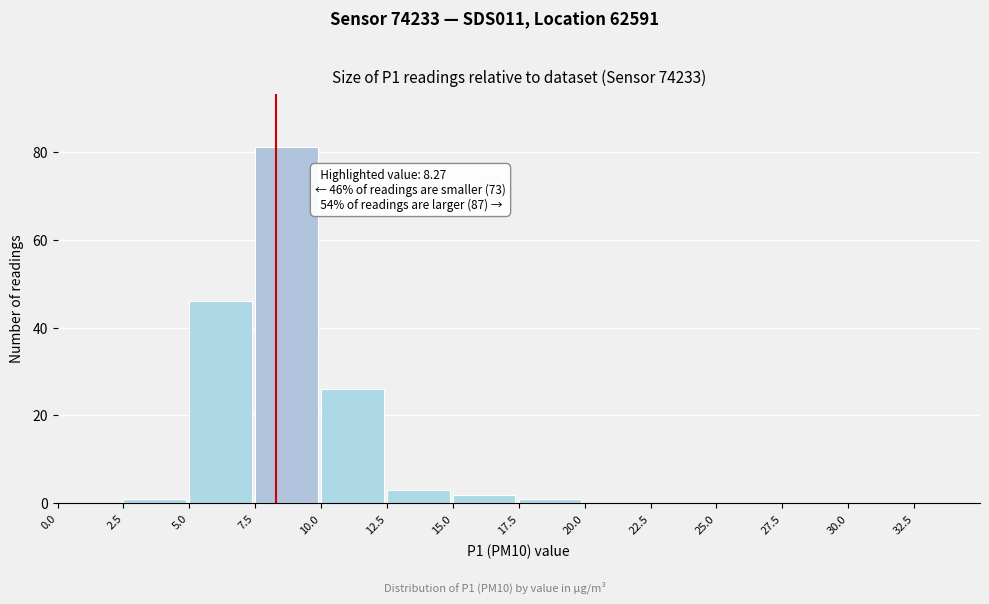

Which range on the x-axis has the tallest bar?

7.5 to 10.0